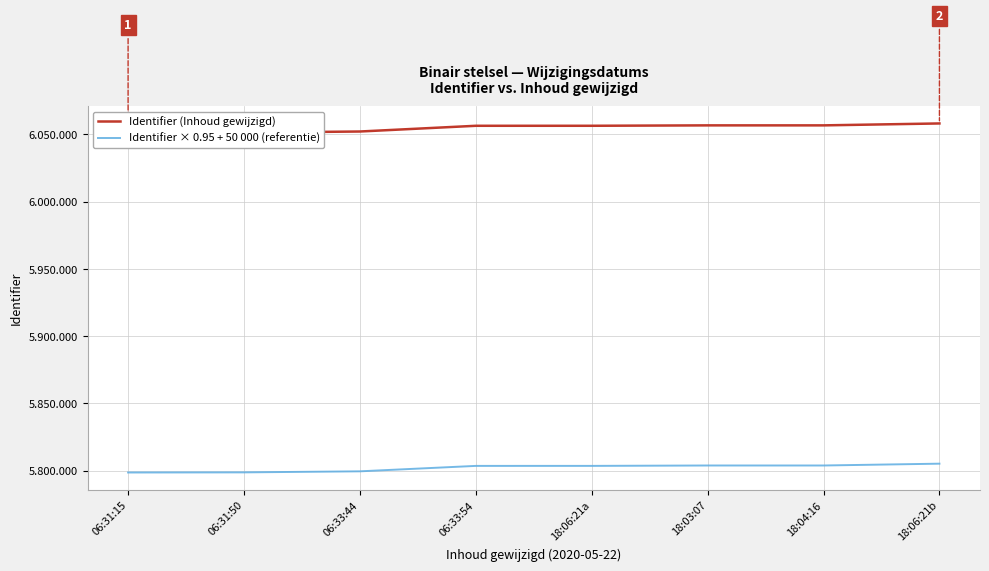

Where is Identifier × 0.95 + 50 000 (referentie) nearest to the value 5801930?

06:33:54